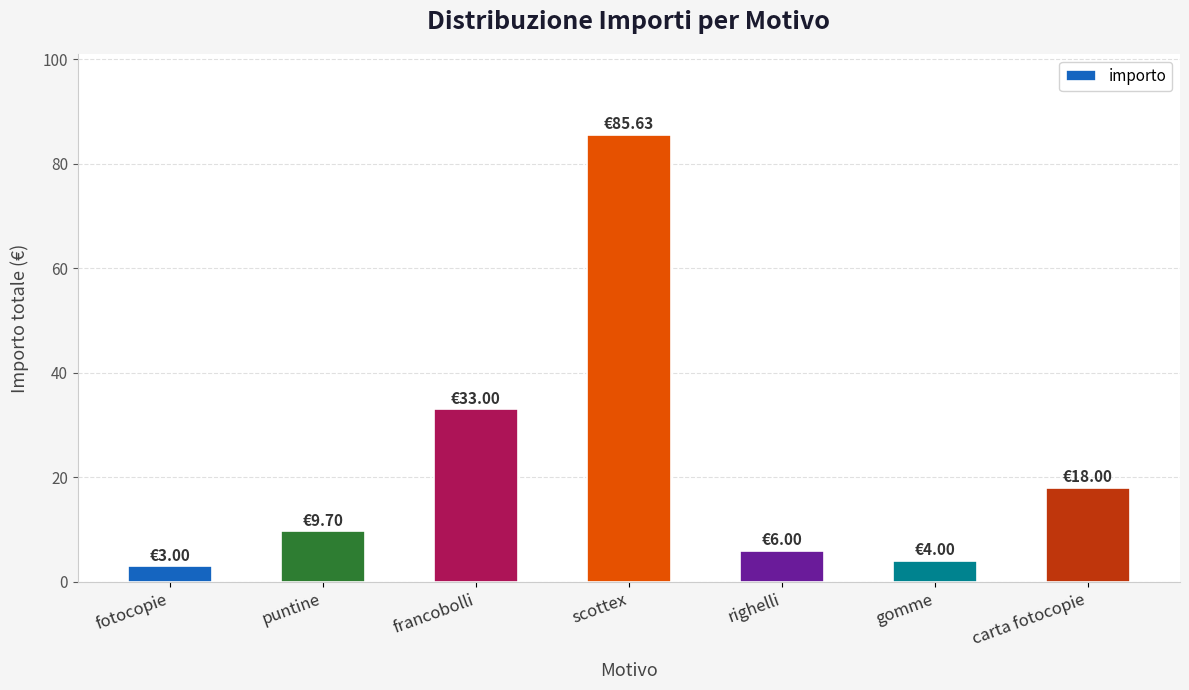

Does the chart contain any negative values?

No